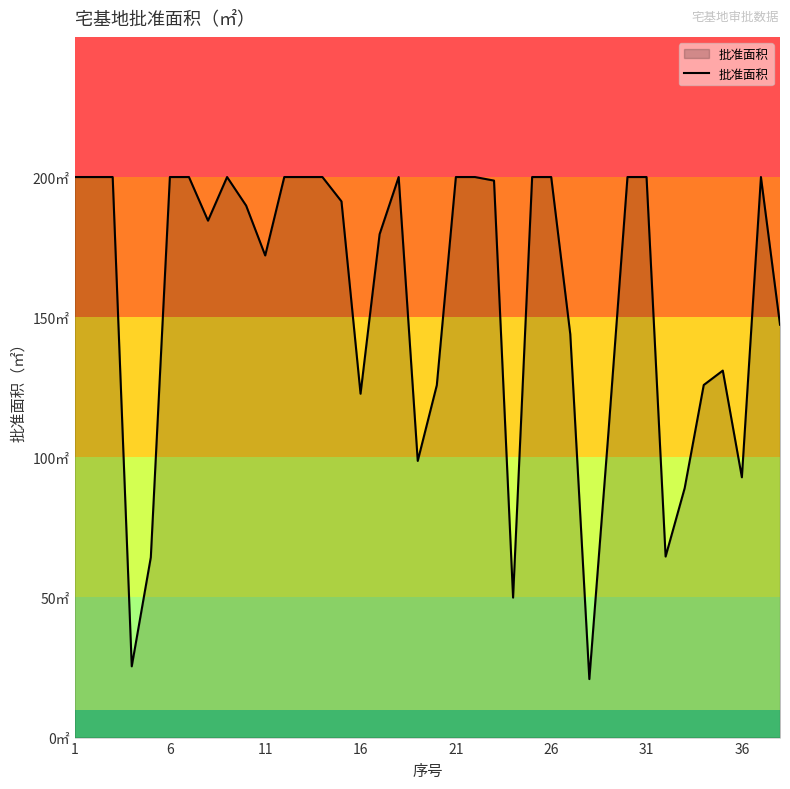

Is this an area chart (filled region under the line)?

Yes